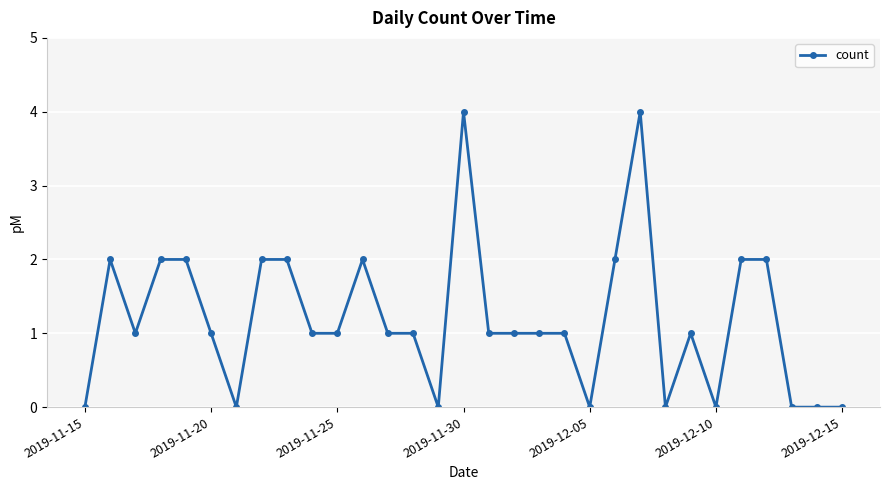

What is the sum of all values?

37